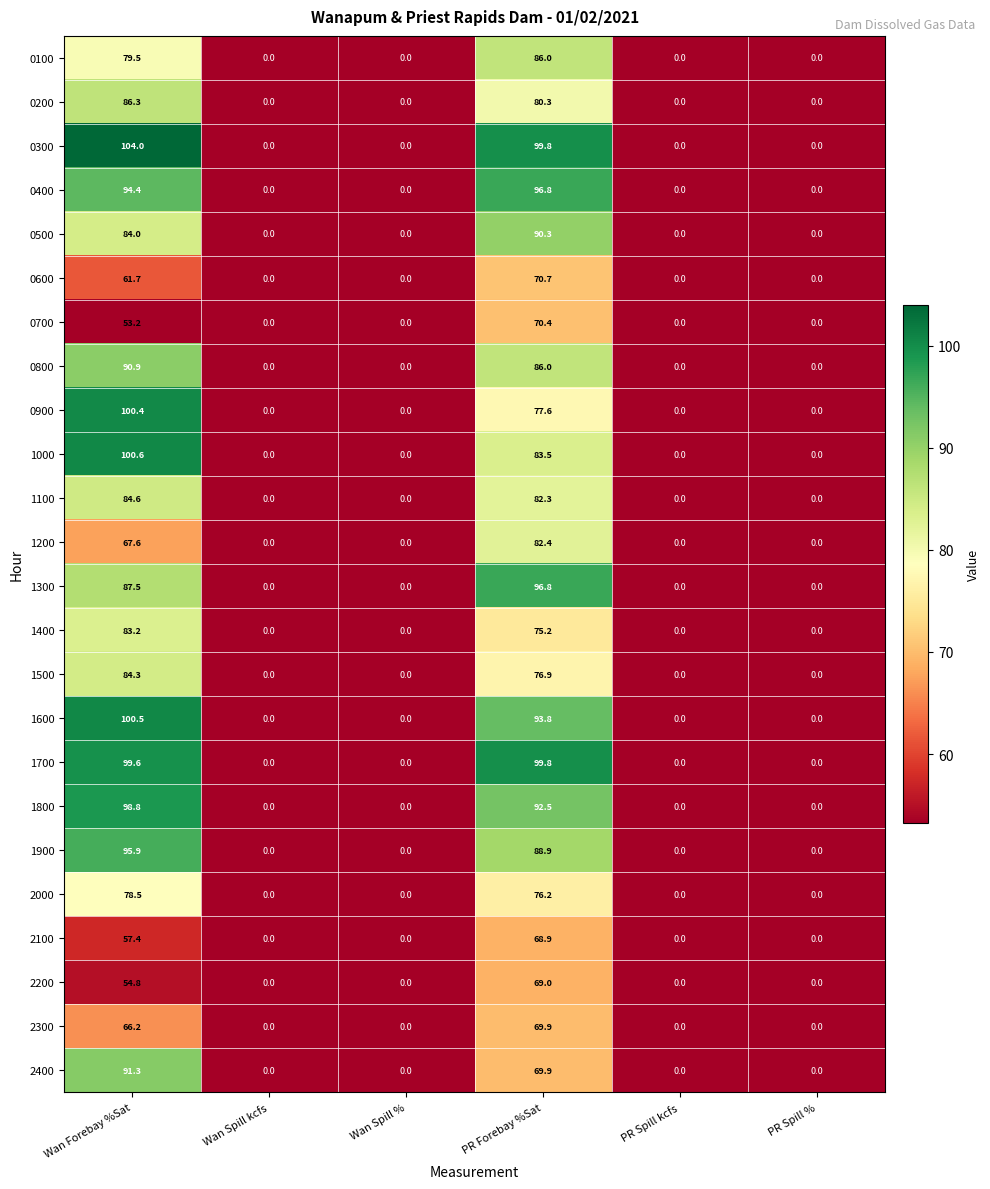

How many categories are shown in the chart?

6